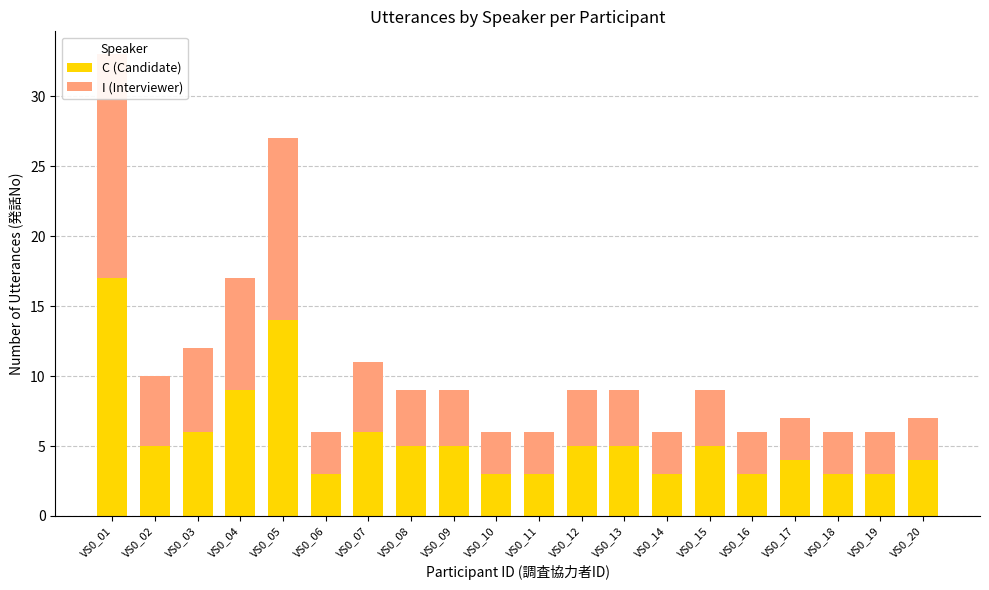

How many bars are there in total?

40